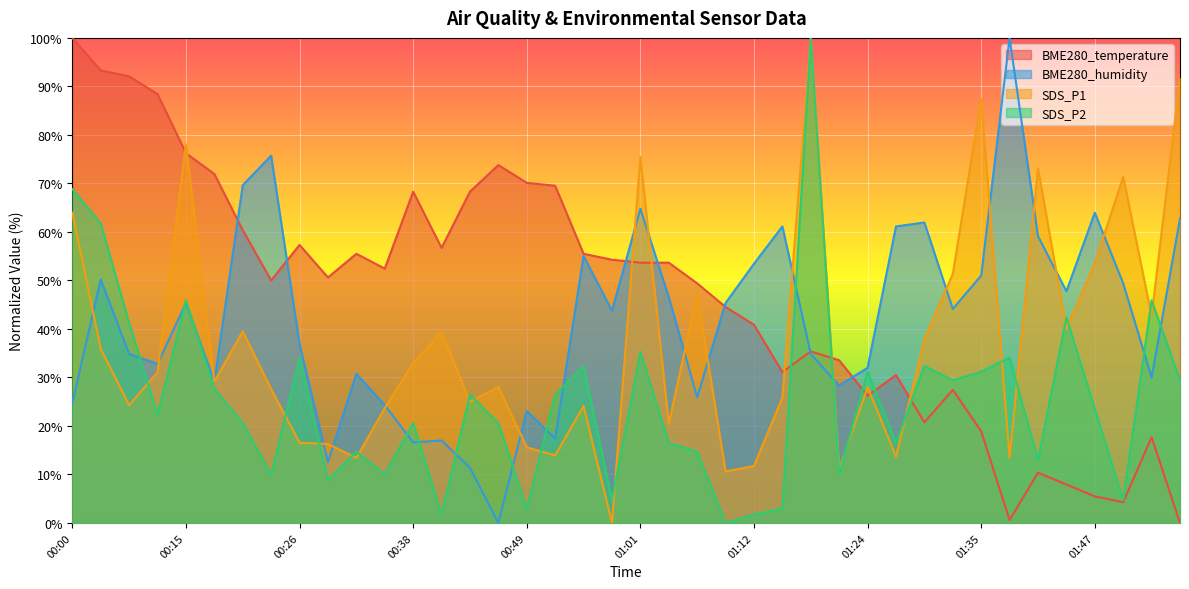

What is the difference between the highest and lowest values at 01:07?

34.7